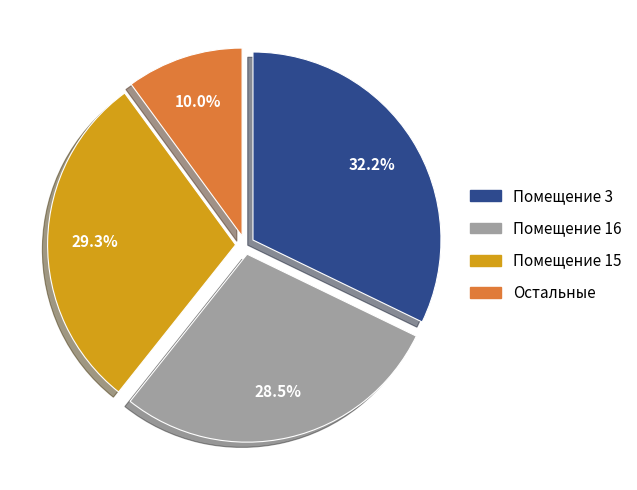

Does any single category account for the majority?

No